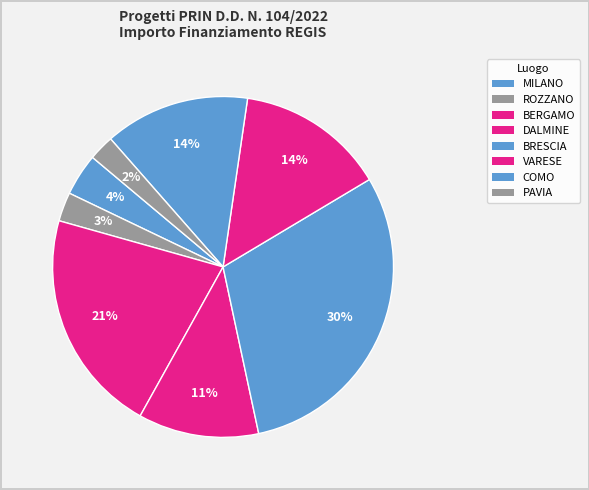

Count the number of slices in the pie.

8